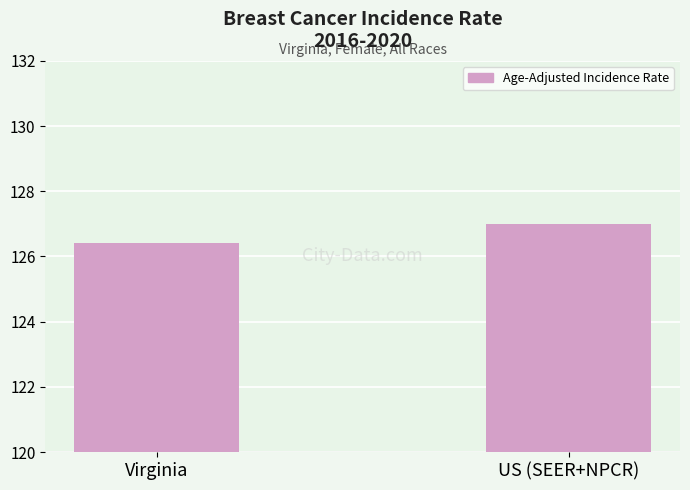

What is the sum of all values?

253.4